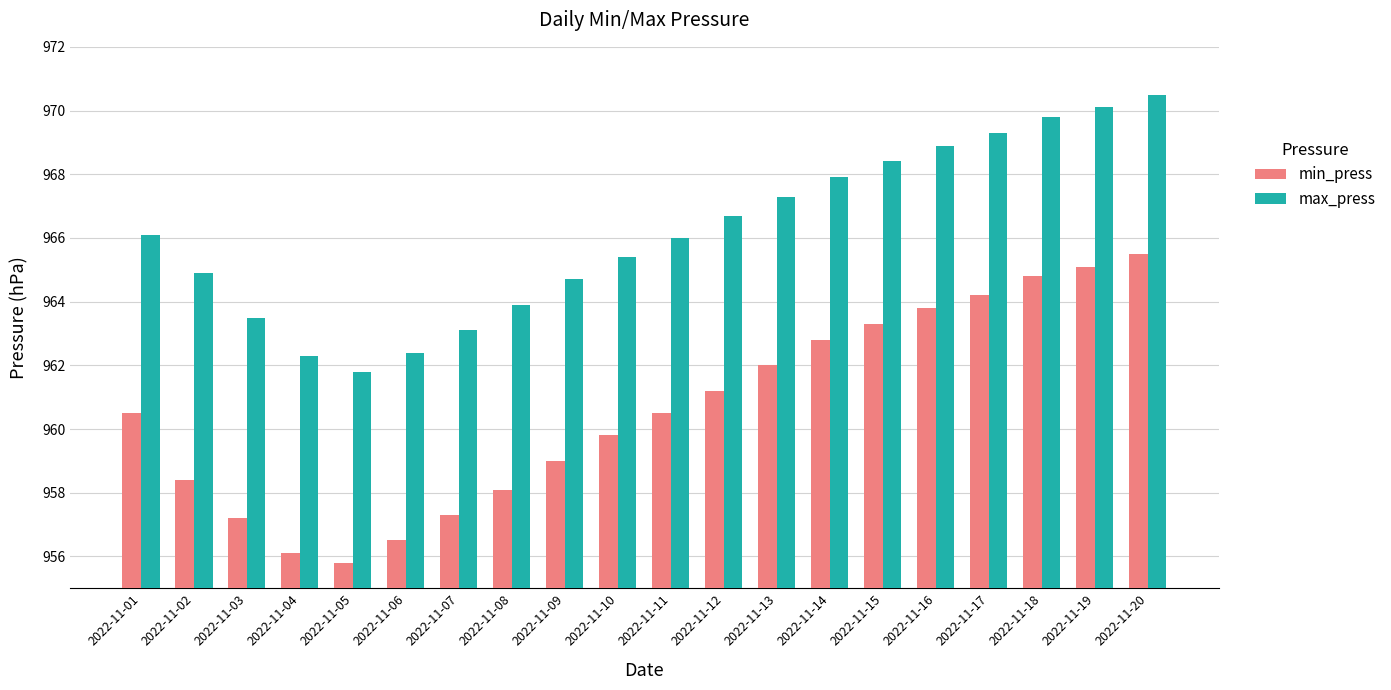

The max_press series shows 1428.9 at 2022-11-06. True or false?

False